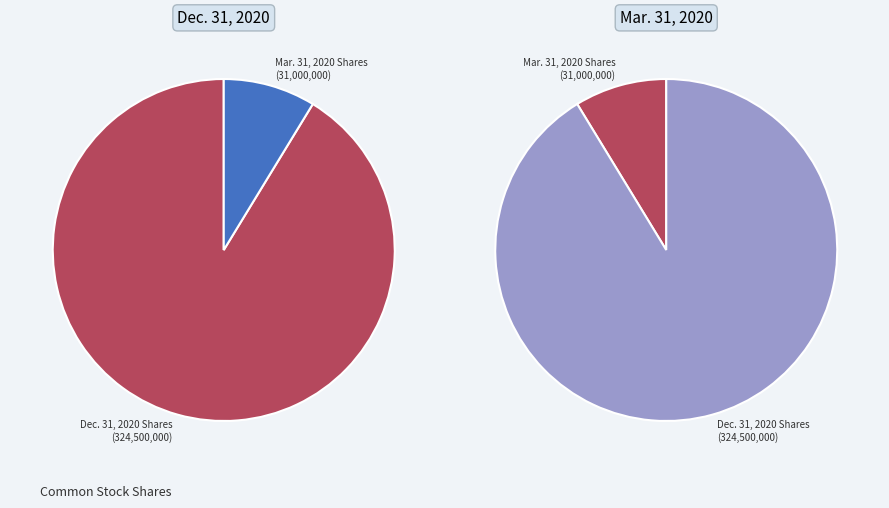

To the nearest percent, what is the difference between the Mar. 31, 2020 and Dec. 31, 2020 slice percentages?

83%